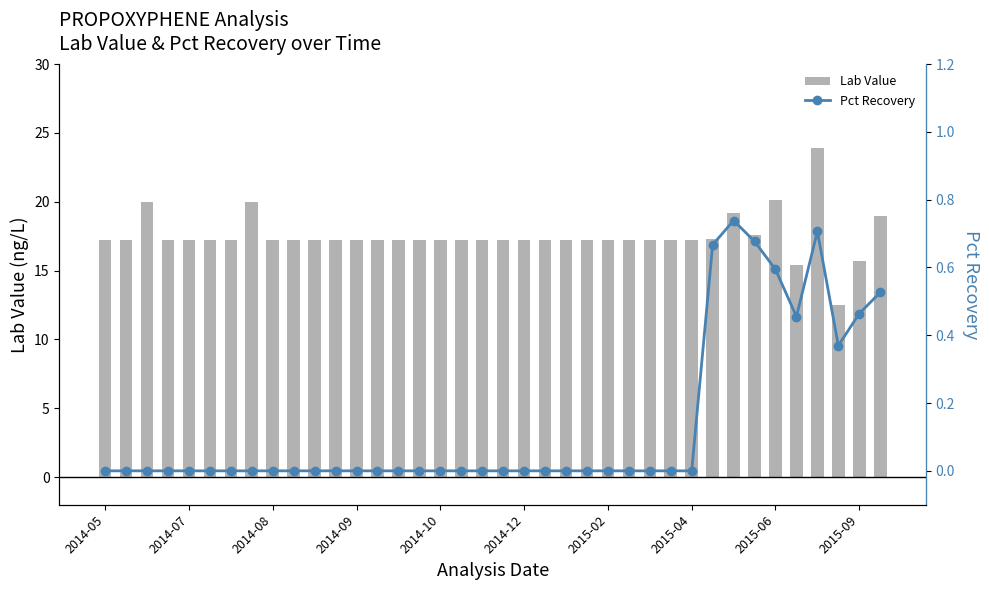

What are all the series names shown in the legend?

Lab Value, Pct Recovery